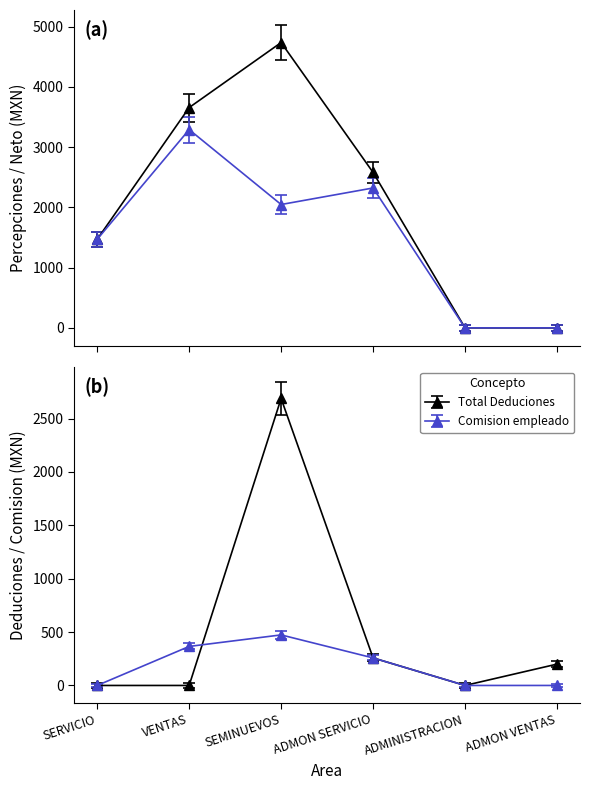

What is the total value across all series at ADMON SERVICIO?

5239.0